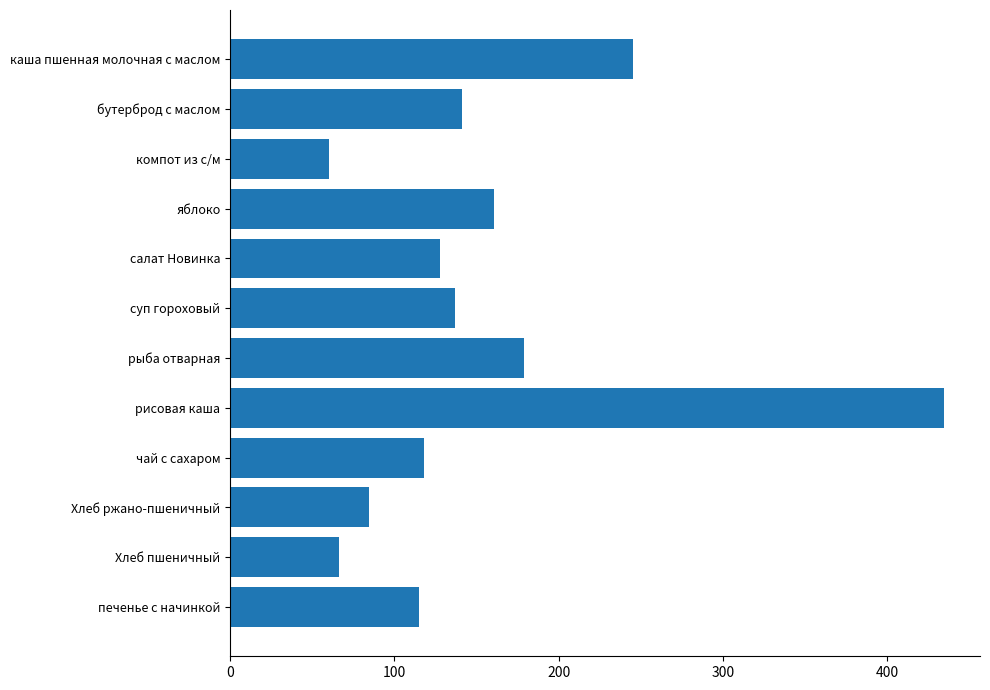

True or false: the data shows 127.5 at салат Новинка.

True